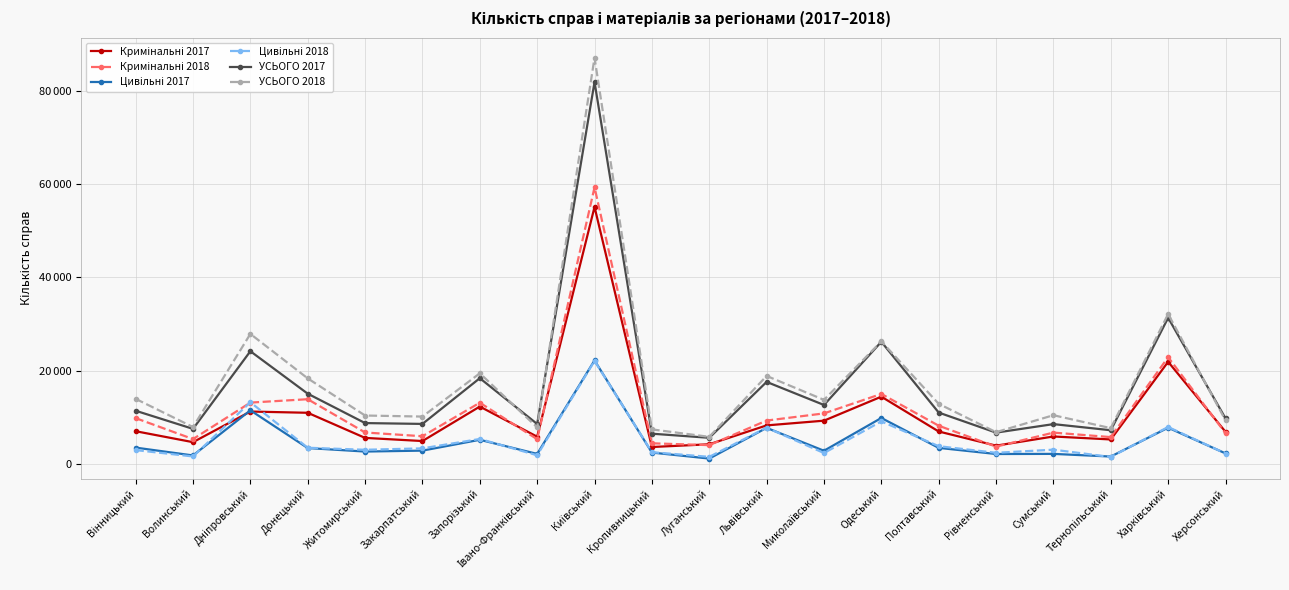

Does the chart have visible grid lines?

Yes